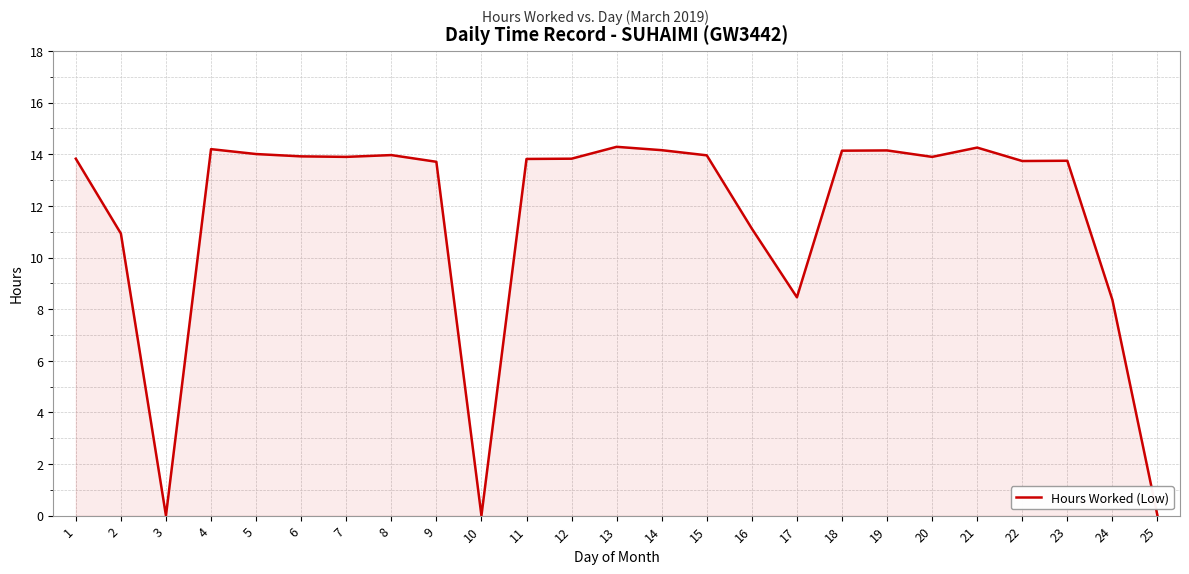

The chart shows a value of 8.4 at 24. True or false?

True